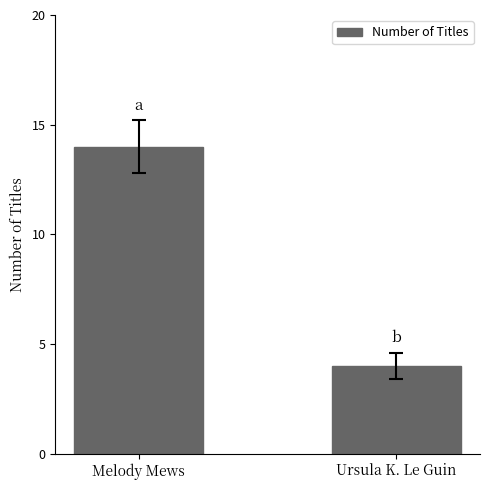

How many categories are shown in the chart?

2